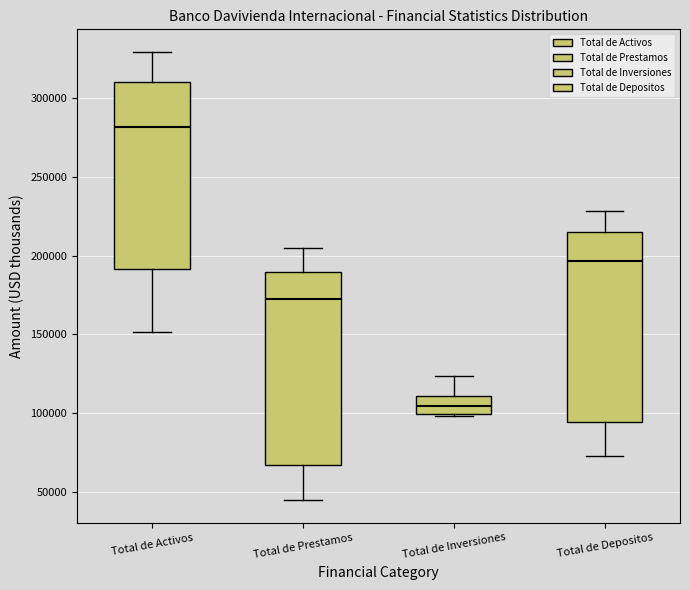

Reading left to right, transcribe this box plot: for each box, give where its median line is, the range the box spans, and where its two whiskers end, as read against the y-axis. The values are not printed on the chart, so give them approximately, as read against the axis.

Total de Activos: median 280000, box 190000 to 310000, whiskers 150000 to 330000
Total de Prestamos: median 170000, box 65000 to 190000, whiskers 45000 to 205000
Total de Inversiones: median 105000, box 100000 to 110000, whiskers 100000 to 125000
Total de Depositos: median 195000, box 95000 to 215000, whiskers 75000 to 230000